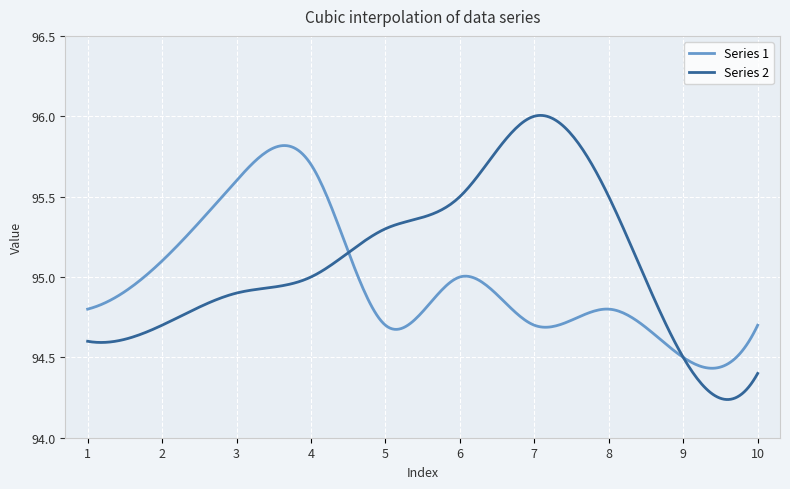

Rank the series by their average value, from lowest to highest.

Series 1, Series 2